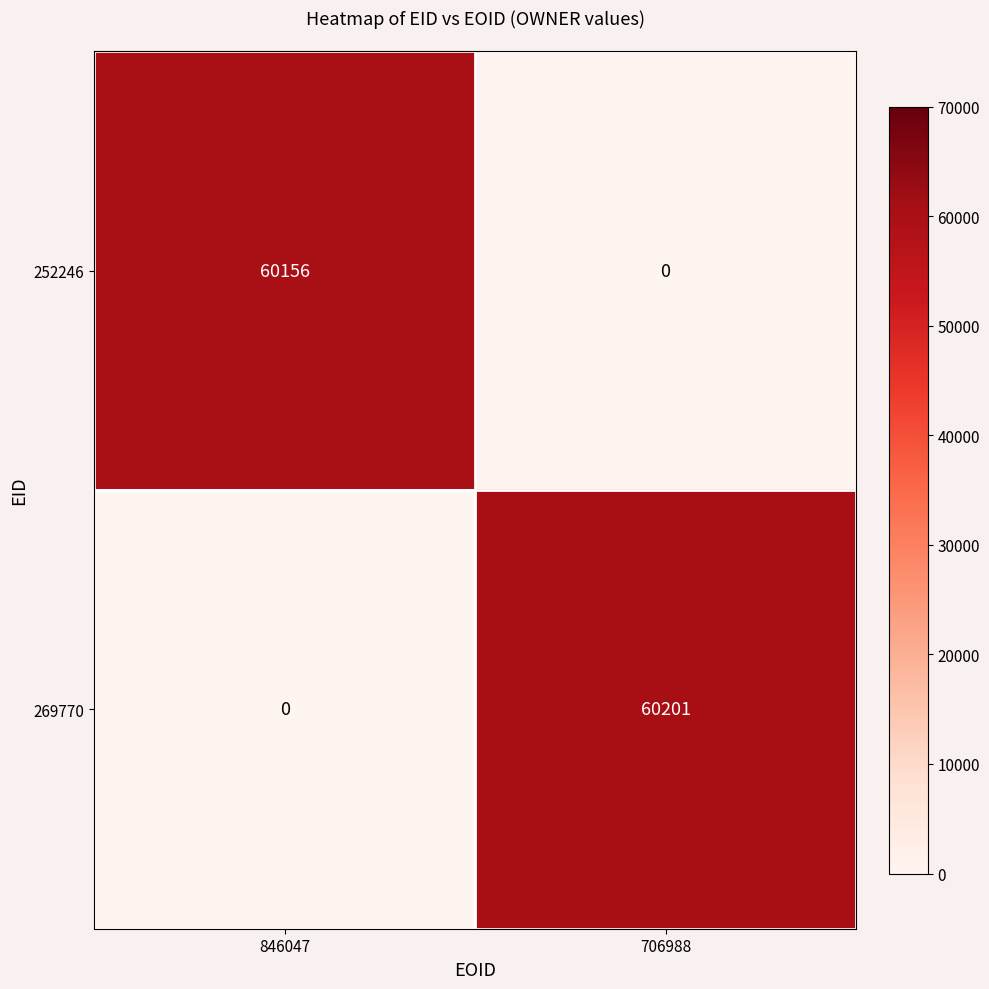

What is the sum of the 269770 values at 846047 and 706988?

60201